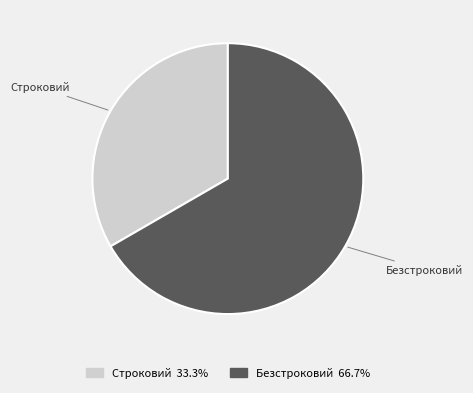

What is the majority slice?

Безстроковий